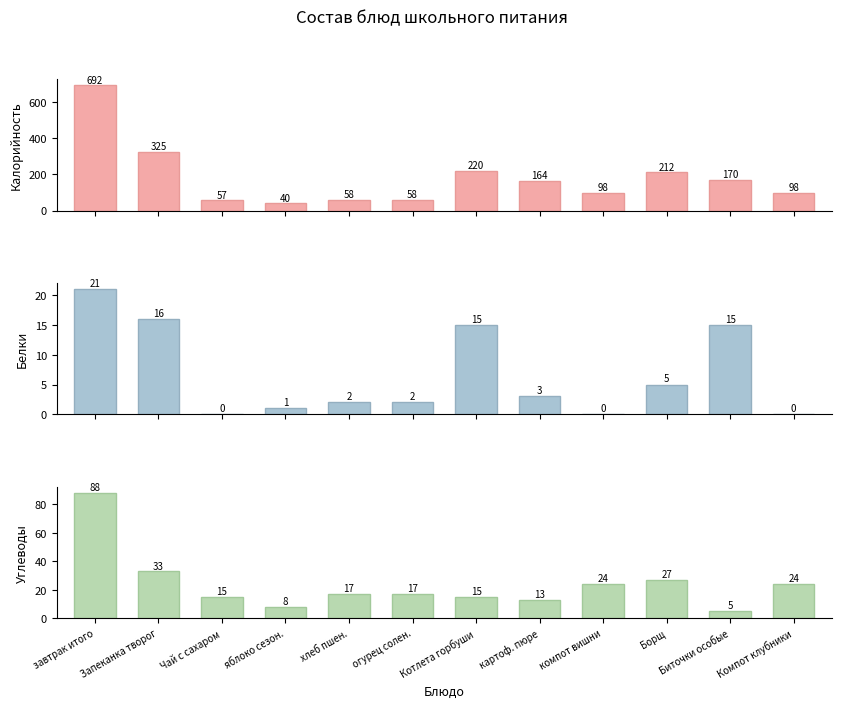

Between компот вишни and Компот клубники, which is larger?

компот вишни